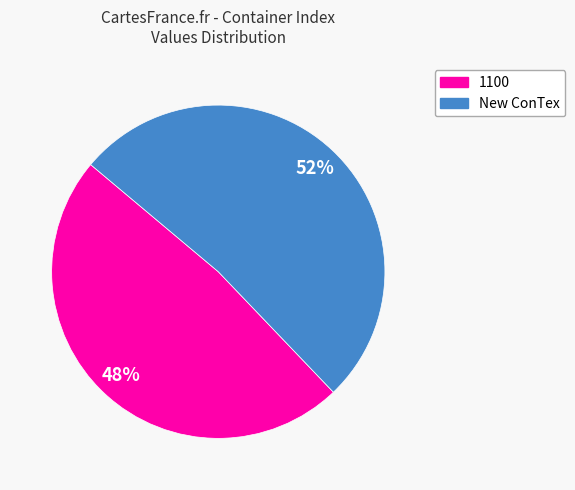

Rank the categories by value from highest to lowest.

New ConTex, 1100